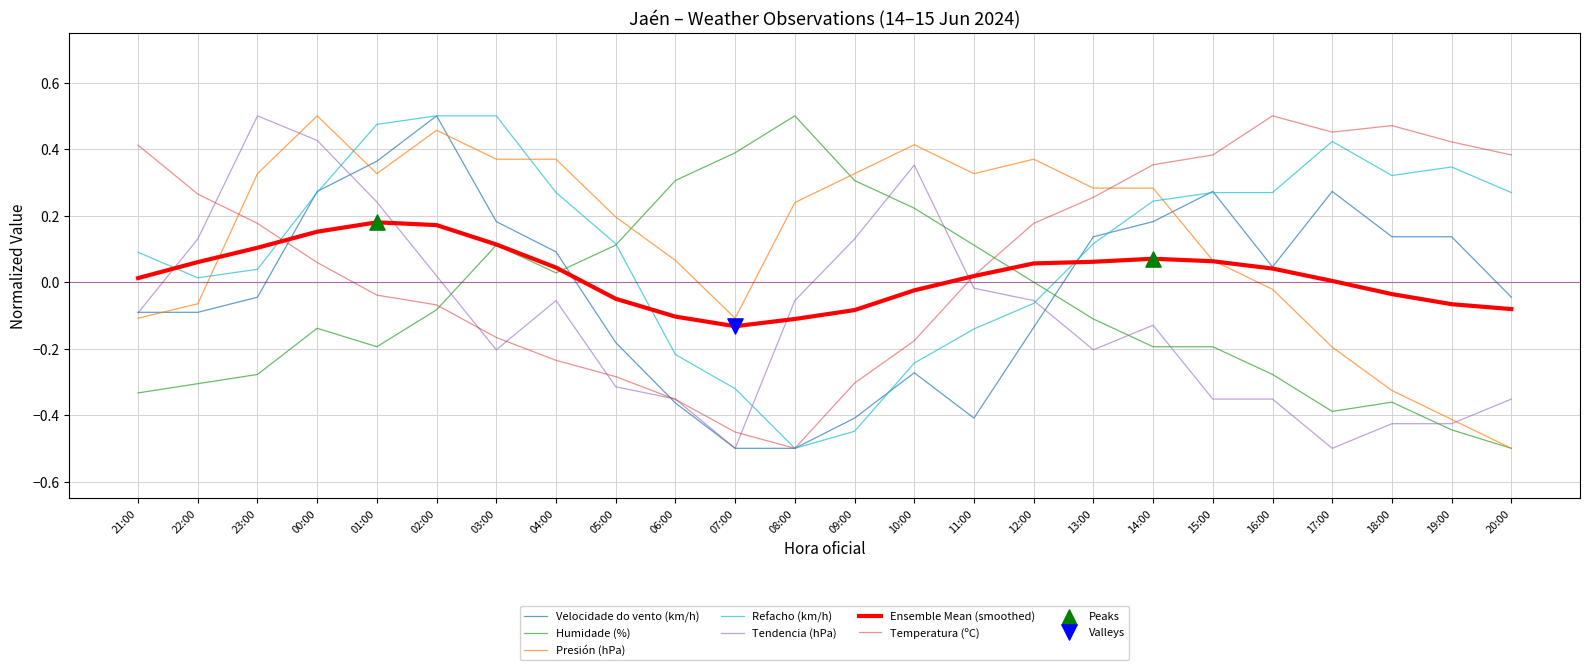

Which series changed the most between 23:00 and 16:00?

Tendencia (hPa)